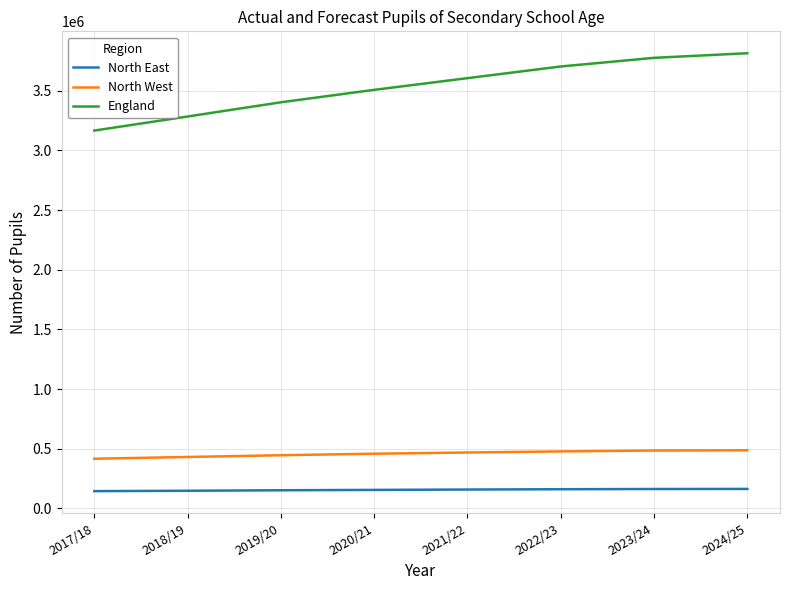

Which series changed the most between 2017/18 and 2024/25?

England